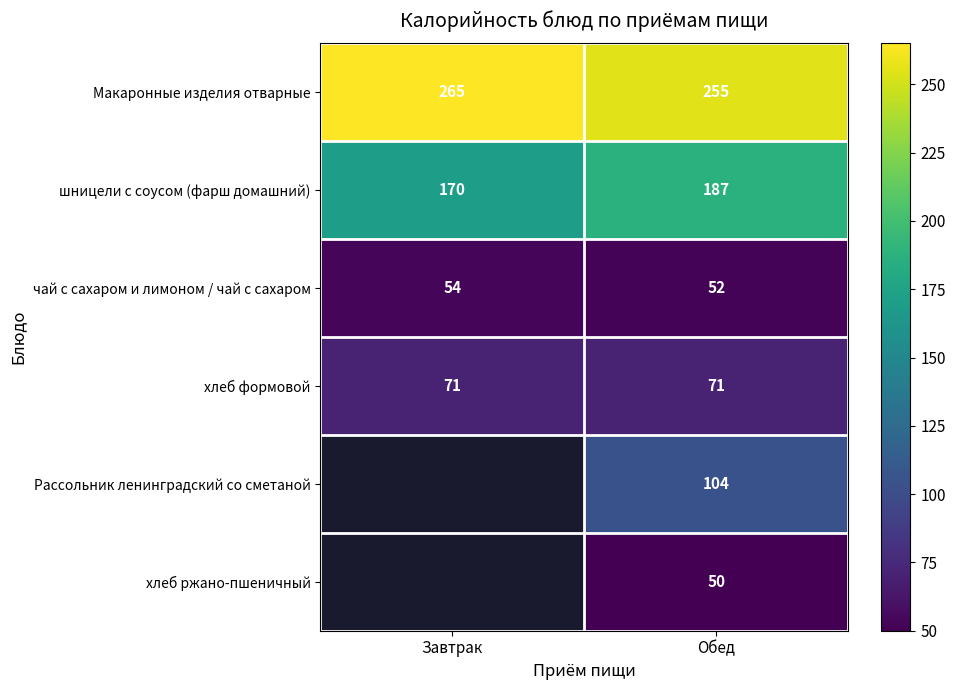

What is the approximate value of Макаронные изделия отварные at Завтрак, to the nearest 5?

265